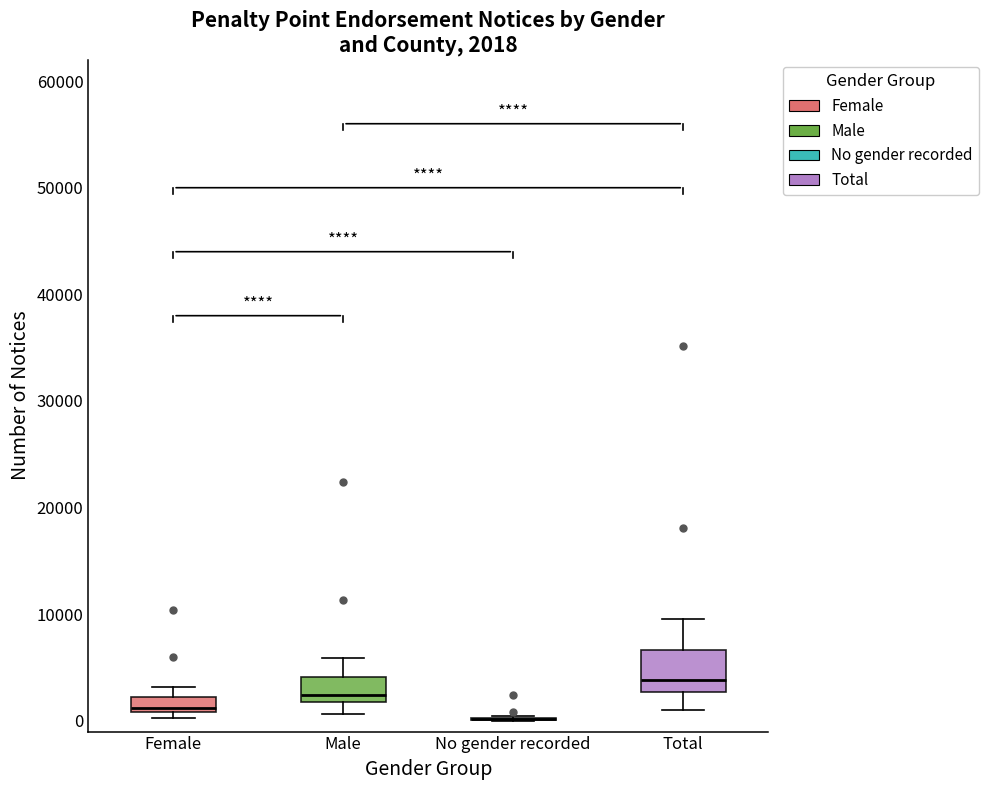

Which box is the tallest, from its lower edge to its upper edge?

Total